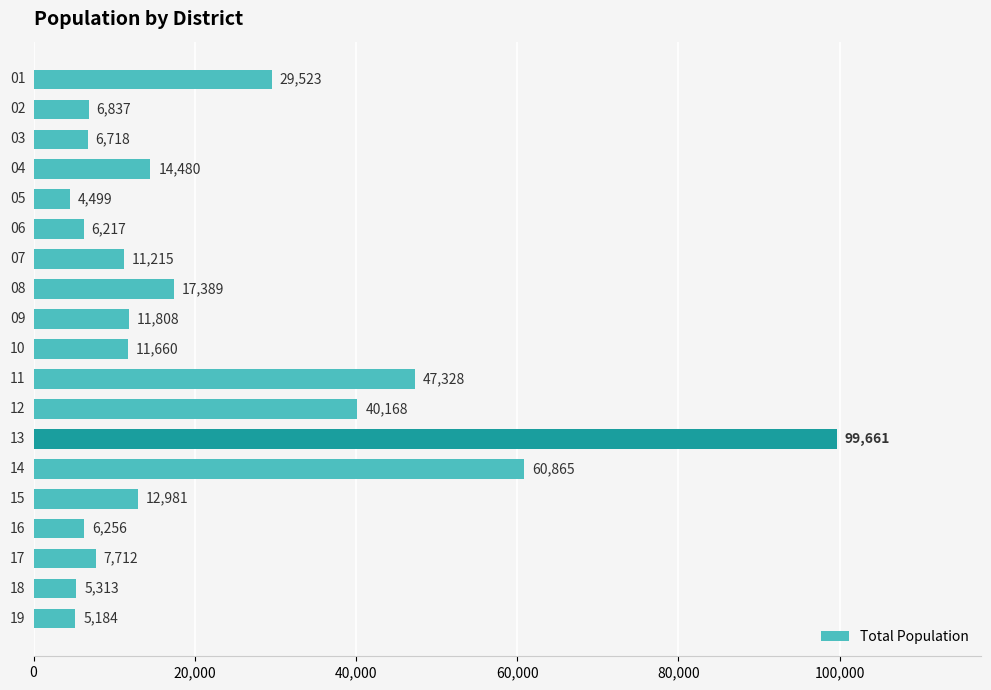

What is the difference between the maximum and minimum values?

95162